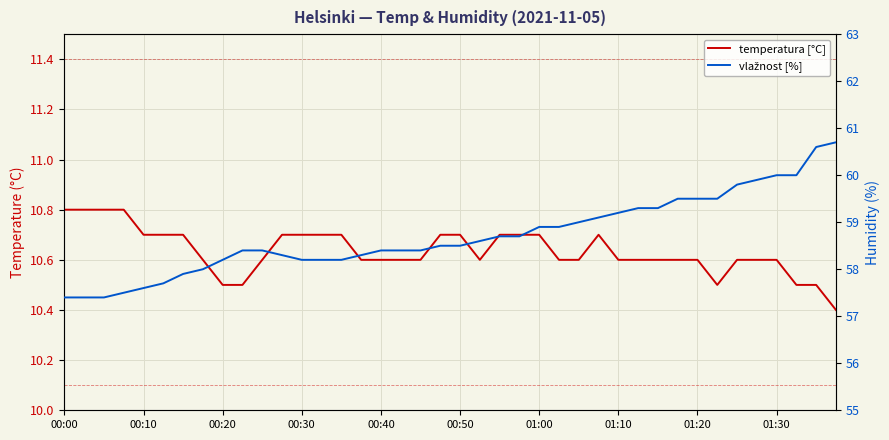

What is the total value across all series at 01:10?

69.8